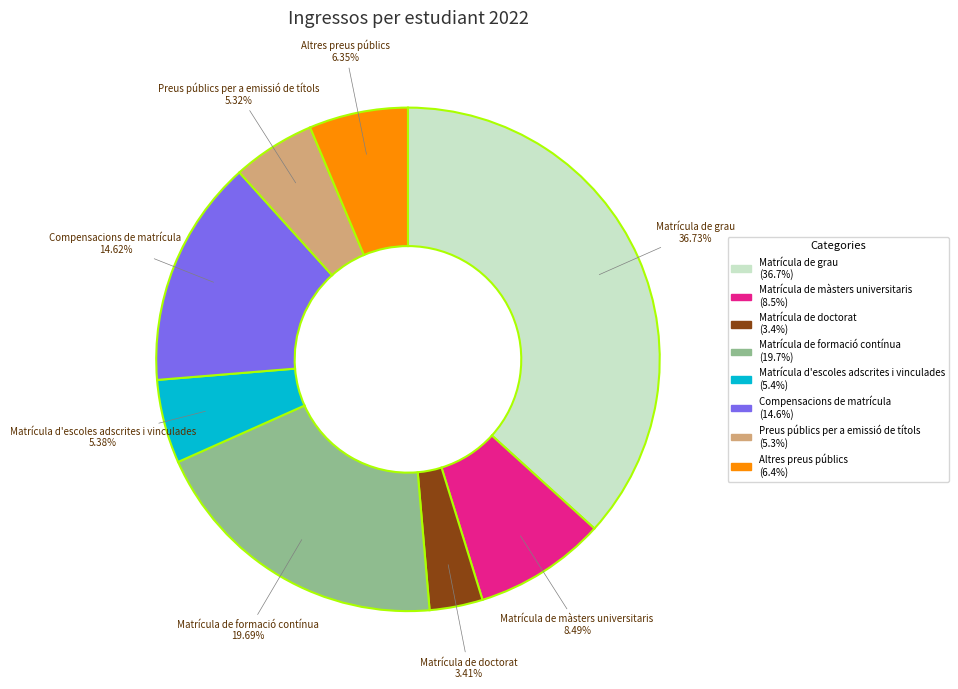

What is the largest slice in the pie chart?

Matrícula de grau